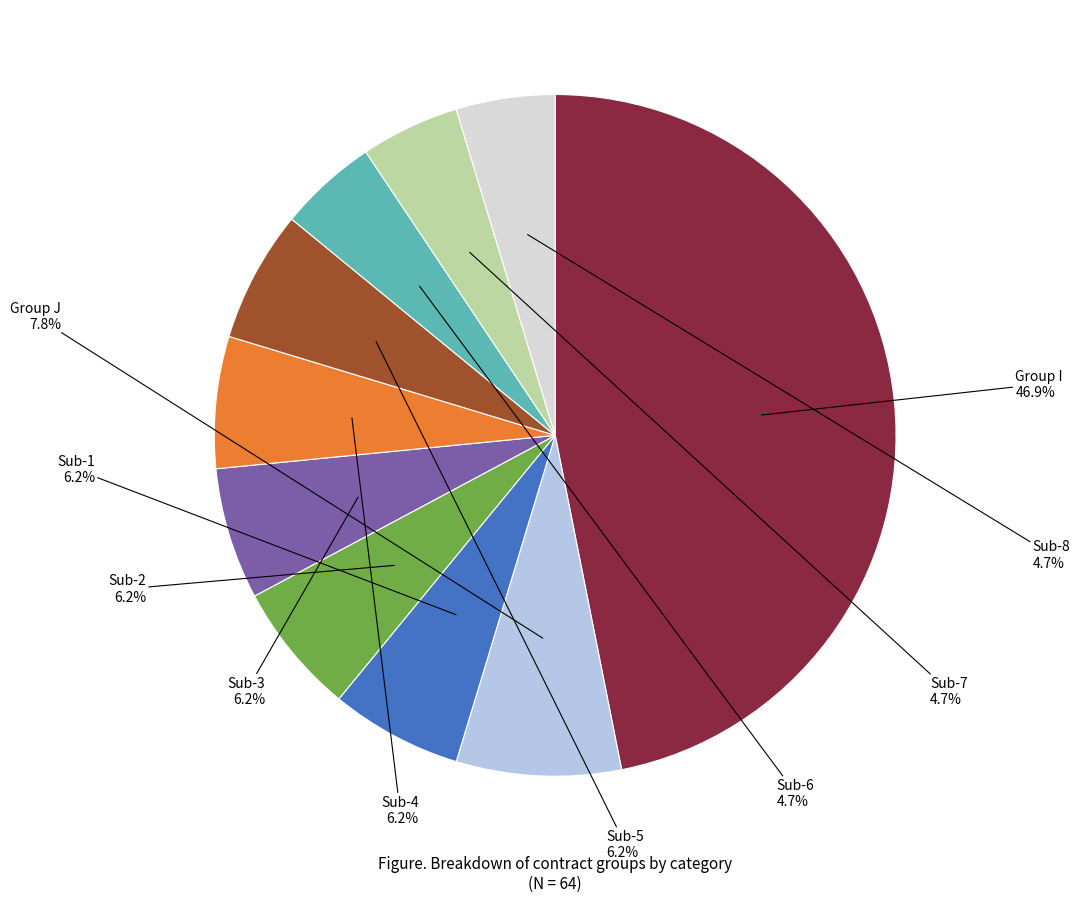

Count the number of slices in the pie.

10